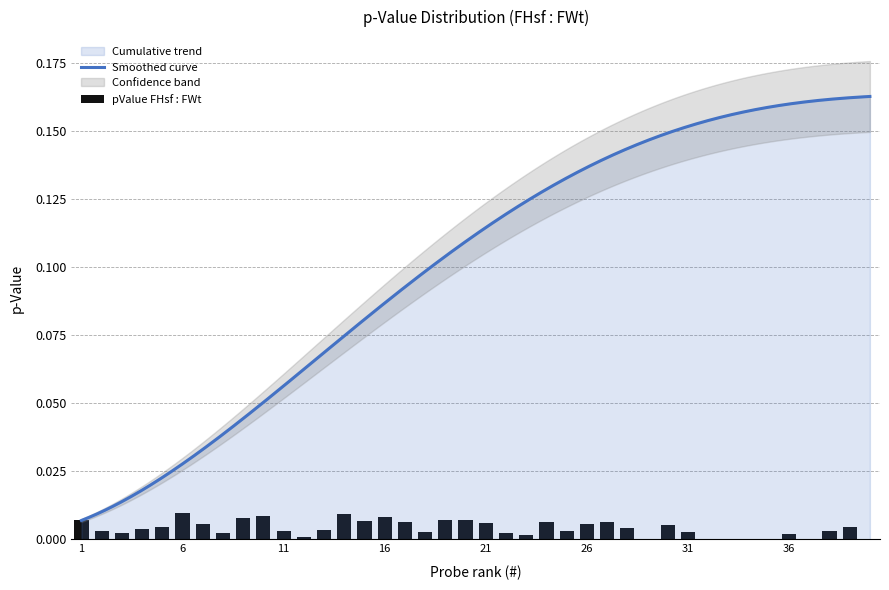

Which has a higher value, 1 or 6?

6